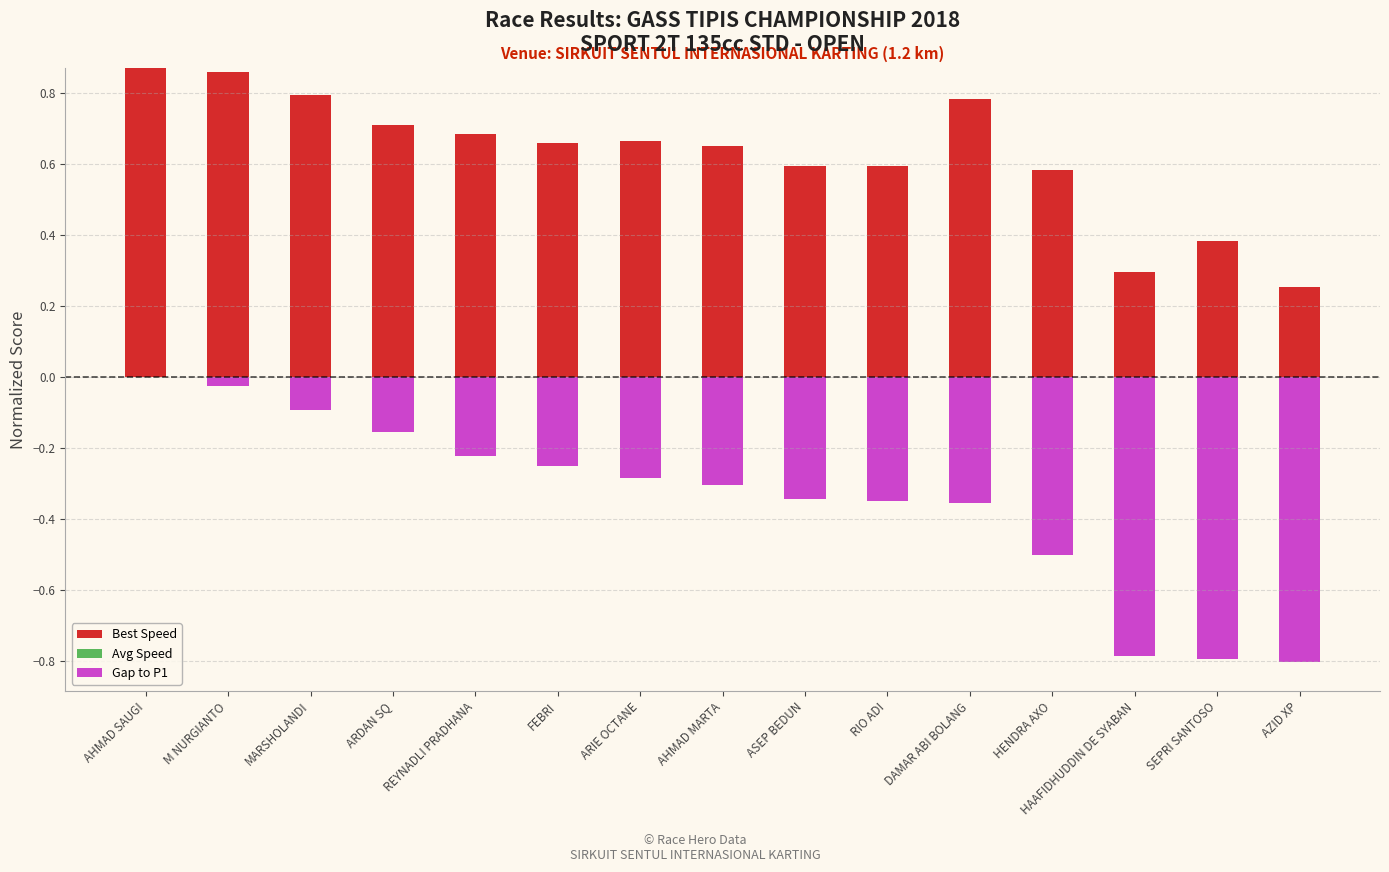

How many bars are there in total?

45